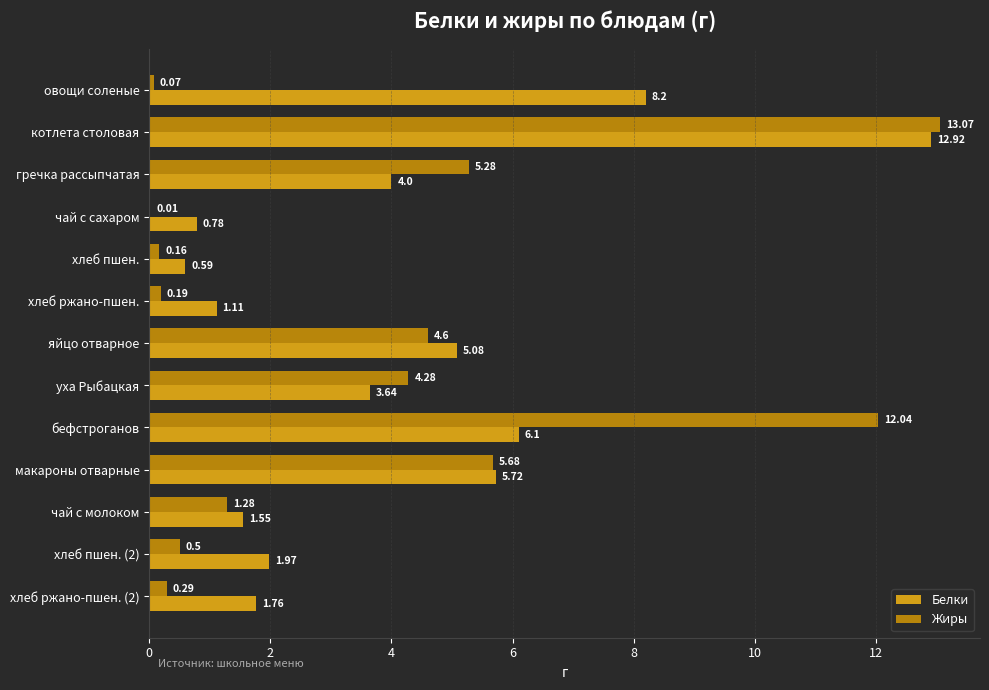

What is the maximum value shown in the chart?

13.1